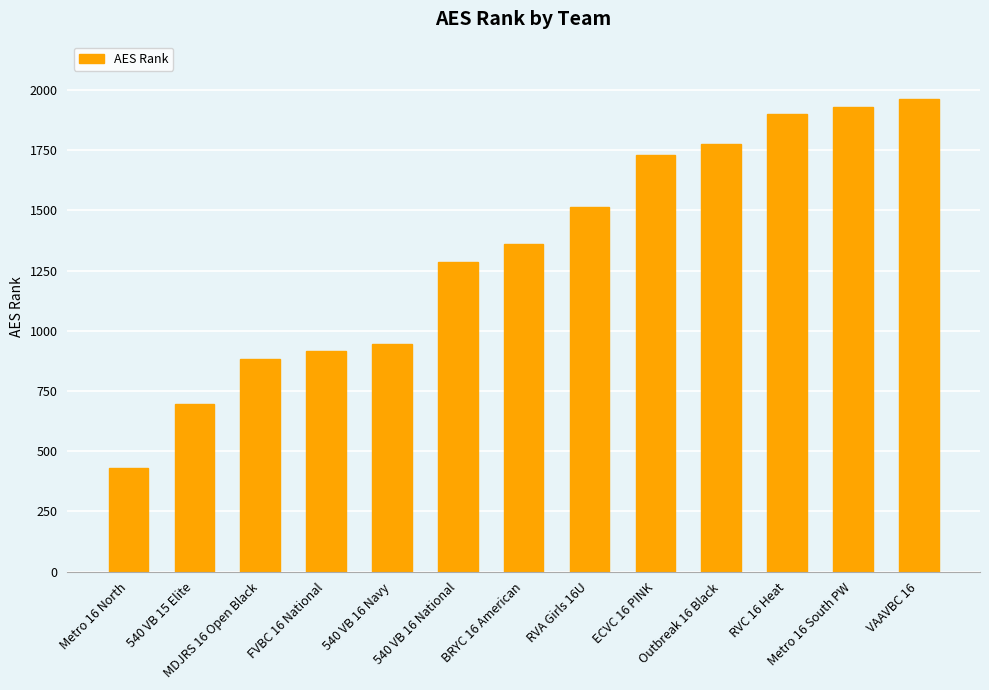

Approximately how many times larger is the value at VAAVBC 16 compared to 540 VB 16 National?

1.5